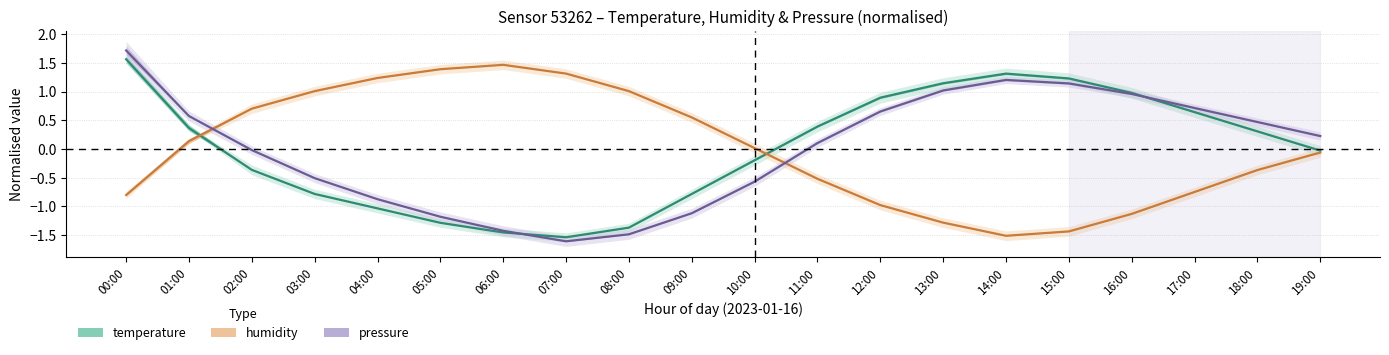

Which has a higher value, 13:00 or 12:00?

13:00